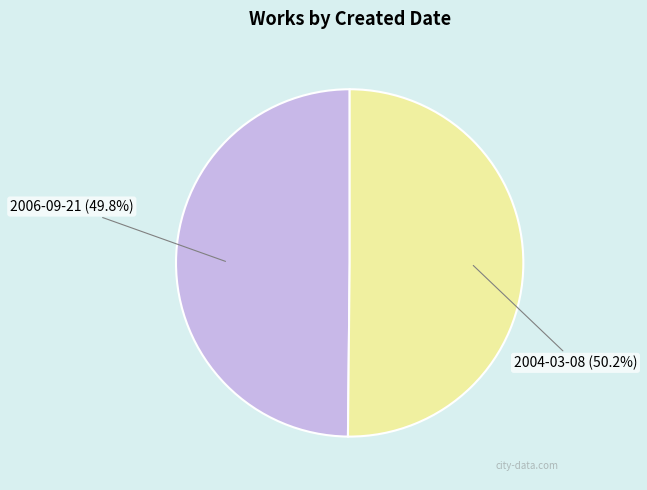

What percentage do 2006-09-21 (49.8%) and 2004-03-08 (50.2%) together represent?

100.0%